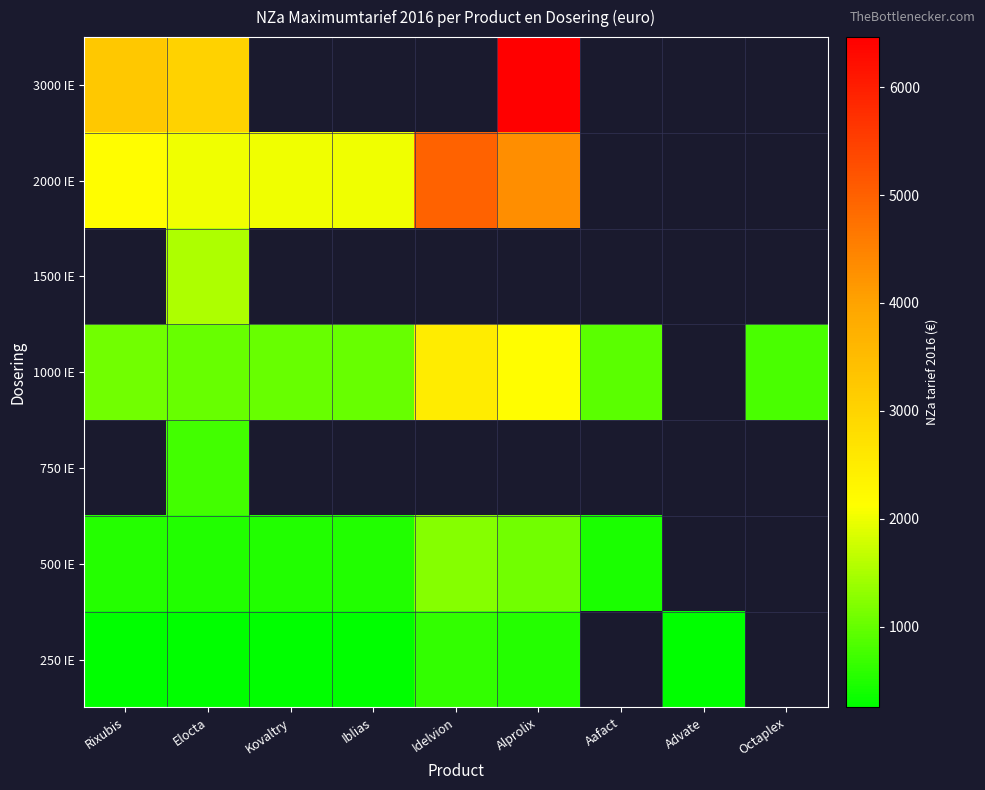

List the series in order of their overall mean, lowest first.

250 IE, 500 IE, 750 IE, 1000 IE, 1500 IE, 2000 IE, 3000 IE